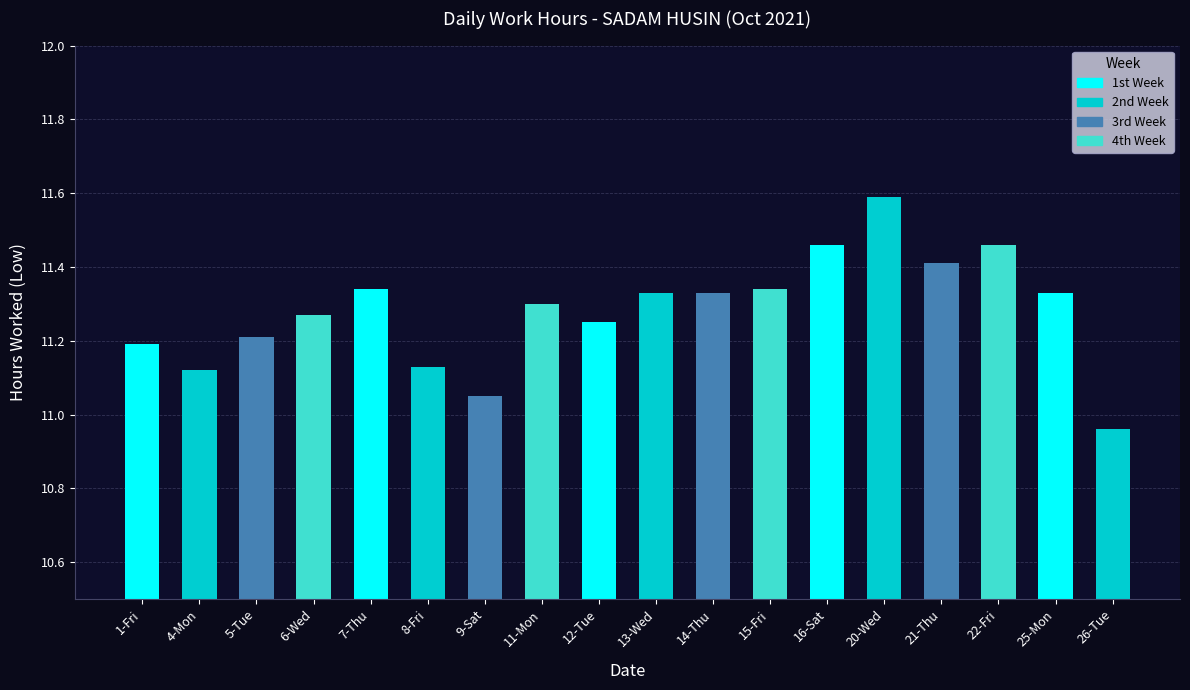

Where does the data first go above 11?

1-Fri